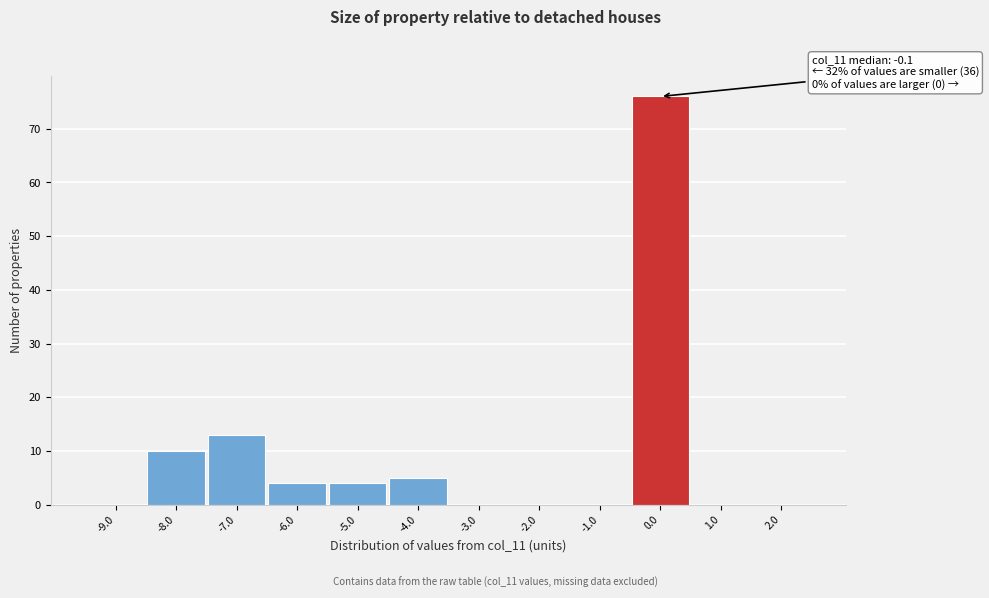

Over which range of the x-axis is the bar tallest?

-0.5 to 0.5